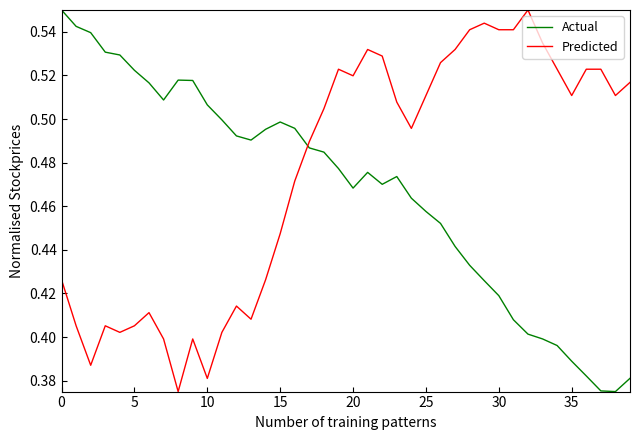

Which series has the largest total across all categories?

Predicted